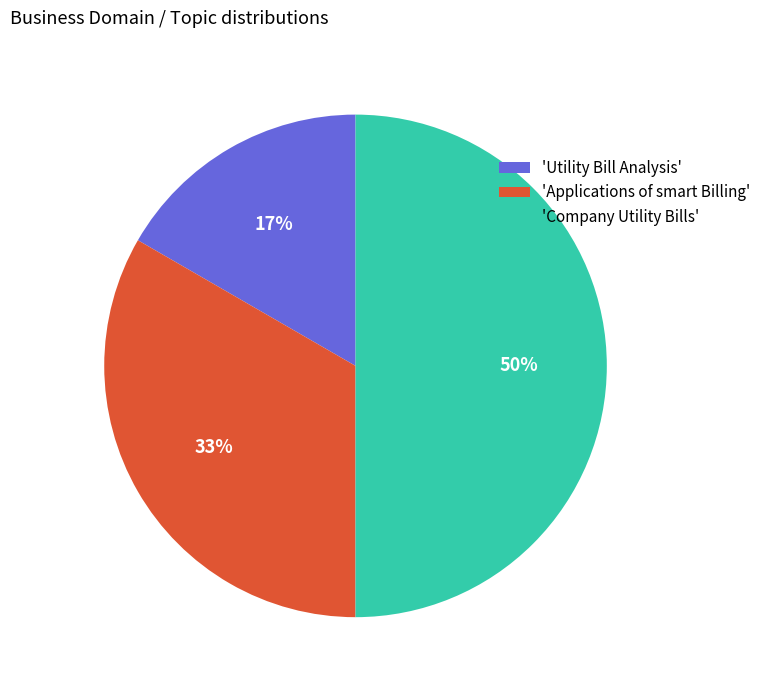

Combined, do 'Company Utility Bills' and 'Utility Bill Analysis' account for over 50%?

Yes